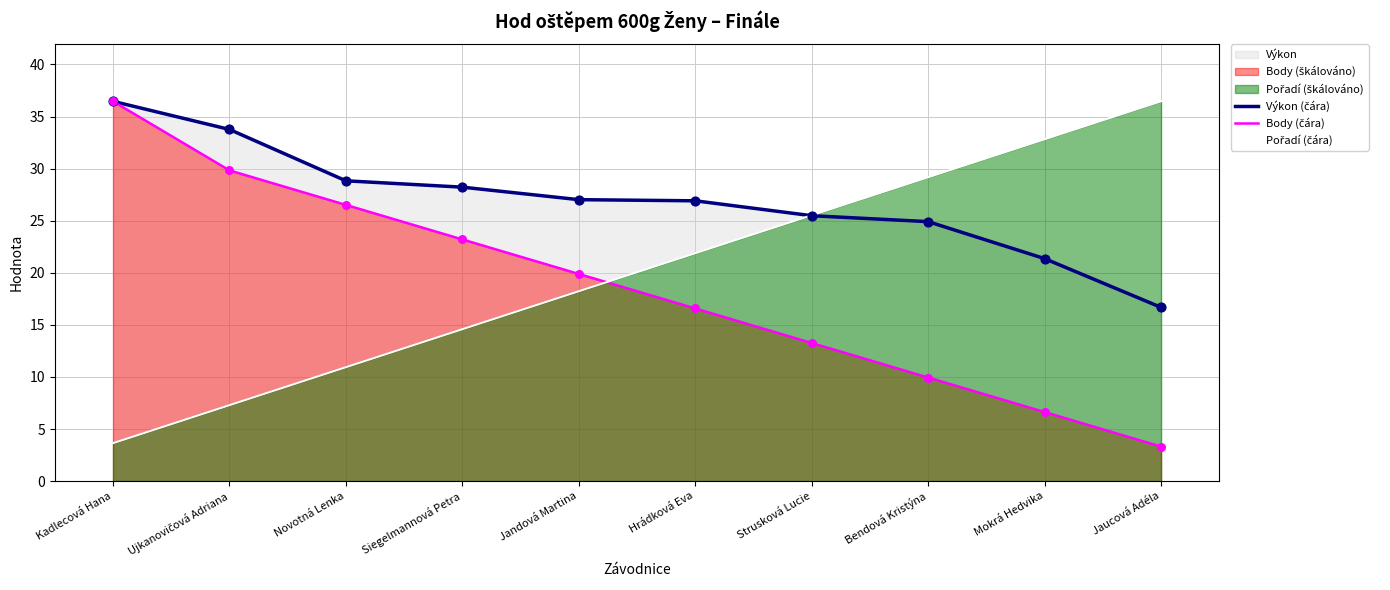

Which series reaches the maximum Y coordinate?

Výkon (čára)